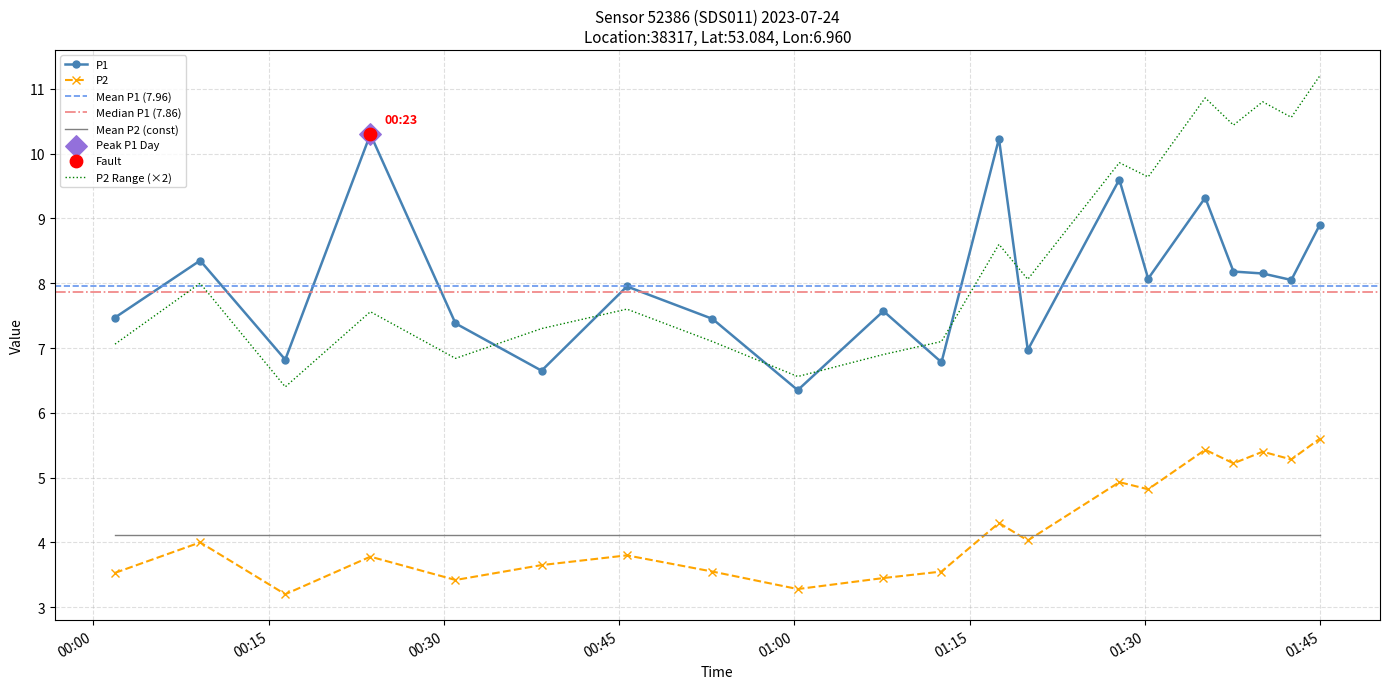

Which series reaches the minimum Y coordinate?

P2